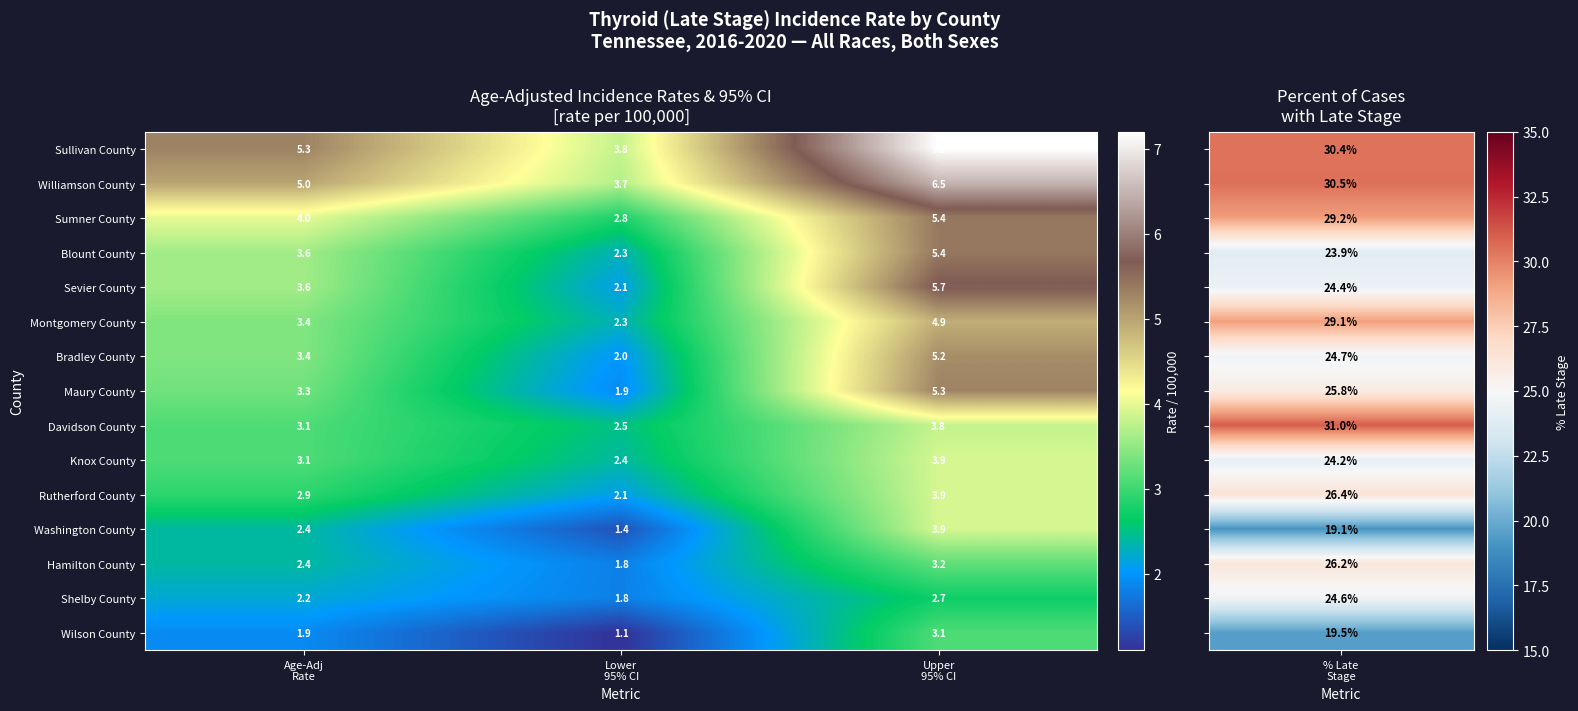

Which series has the widest spread of values?

Sevier County